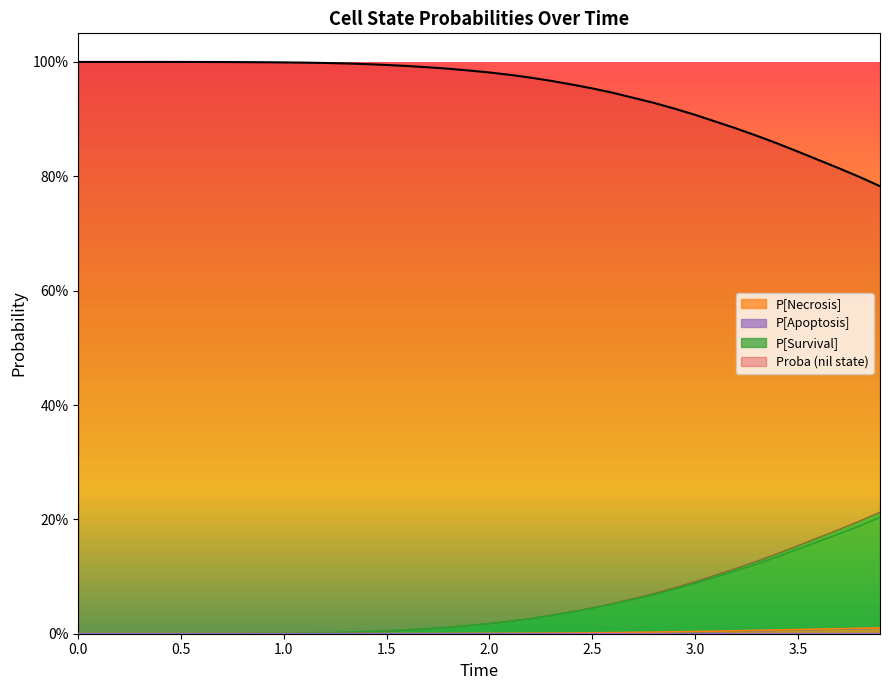

At how many categories does at least one series exceed 0?

40